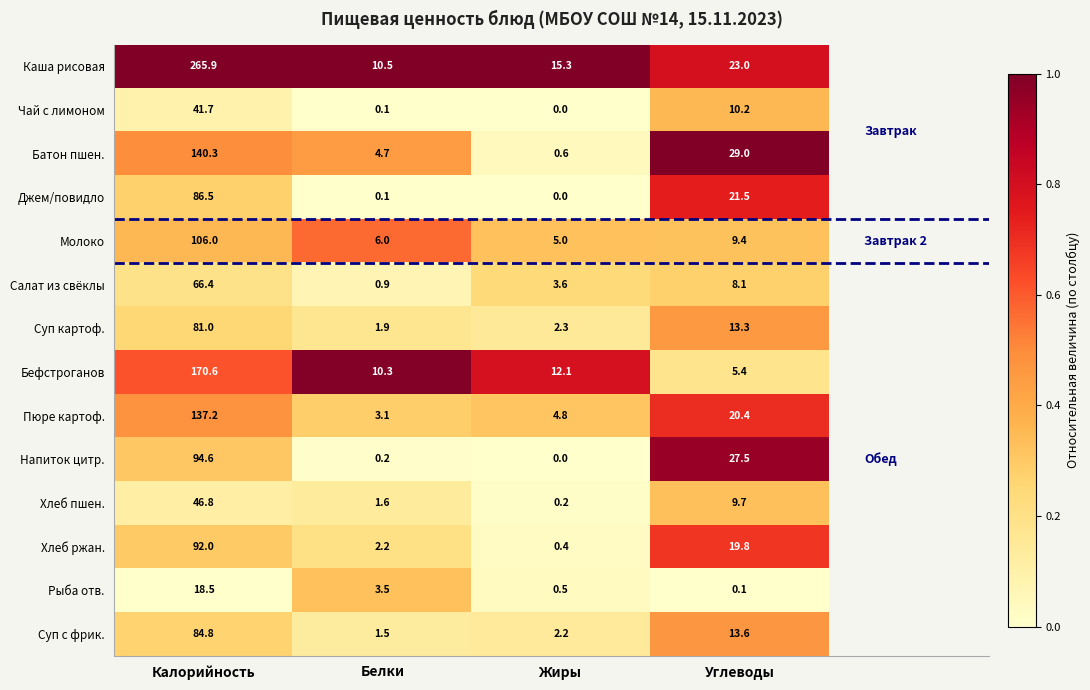

What is the sum of the Молоко values at Углеводы and Калорийность?

115.4